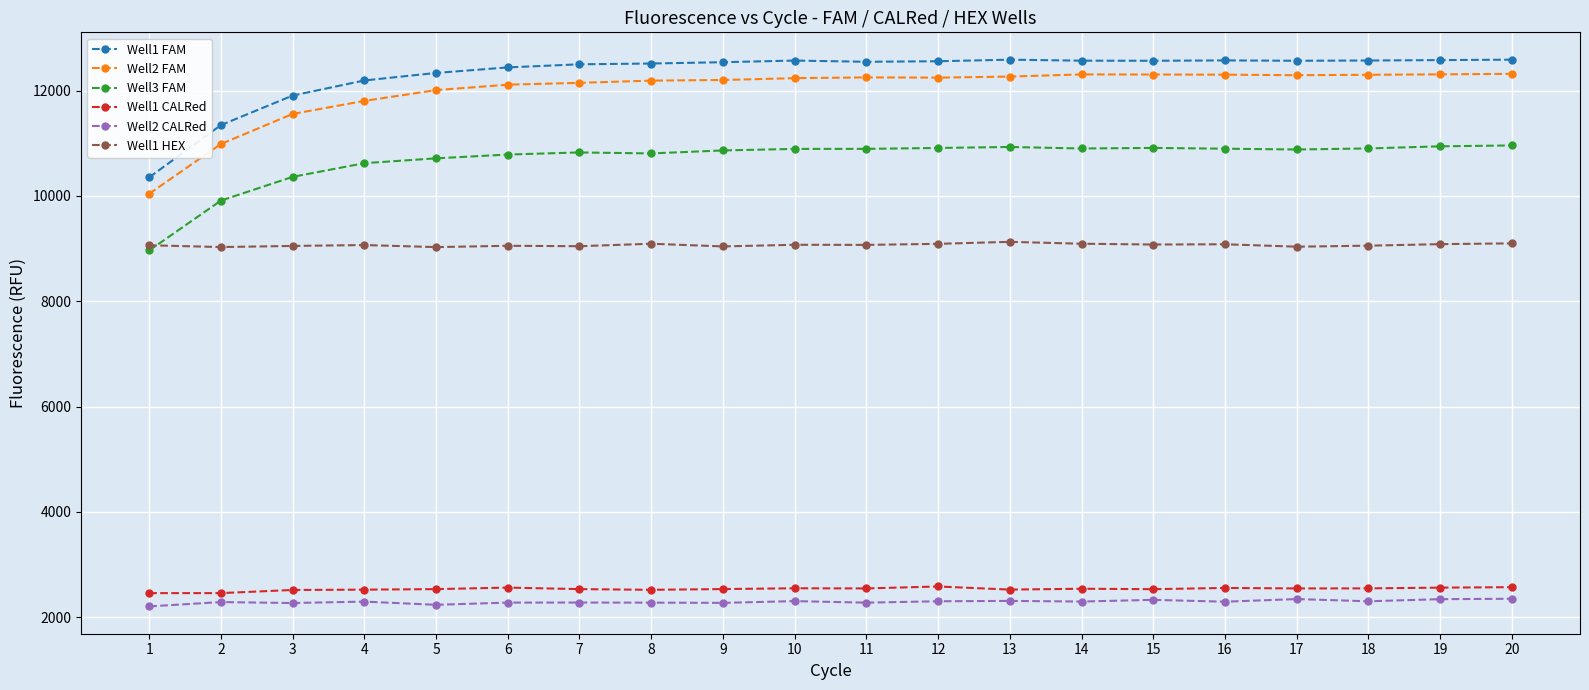

What is the total value across all series at 8?

49404